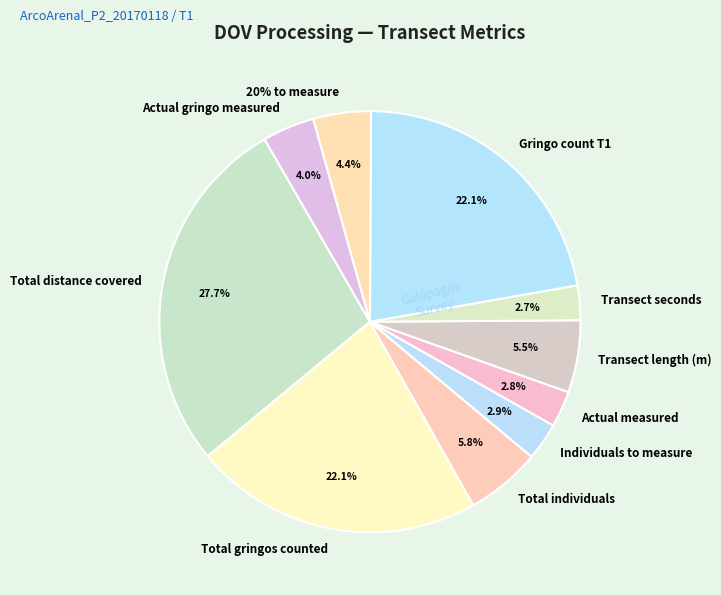

What is the ratio of the value at Individuals to measure to the value at Actual measured?

1.0